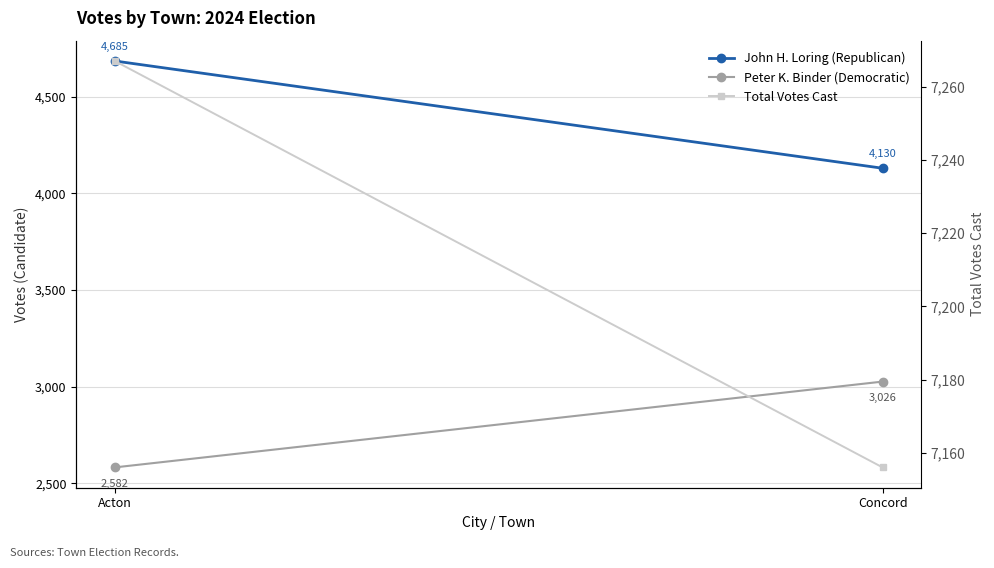

Between Acton and Concord, which series saw the biggest shift?

John H. Loring (Republican)